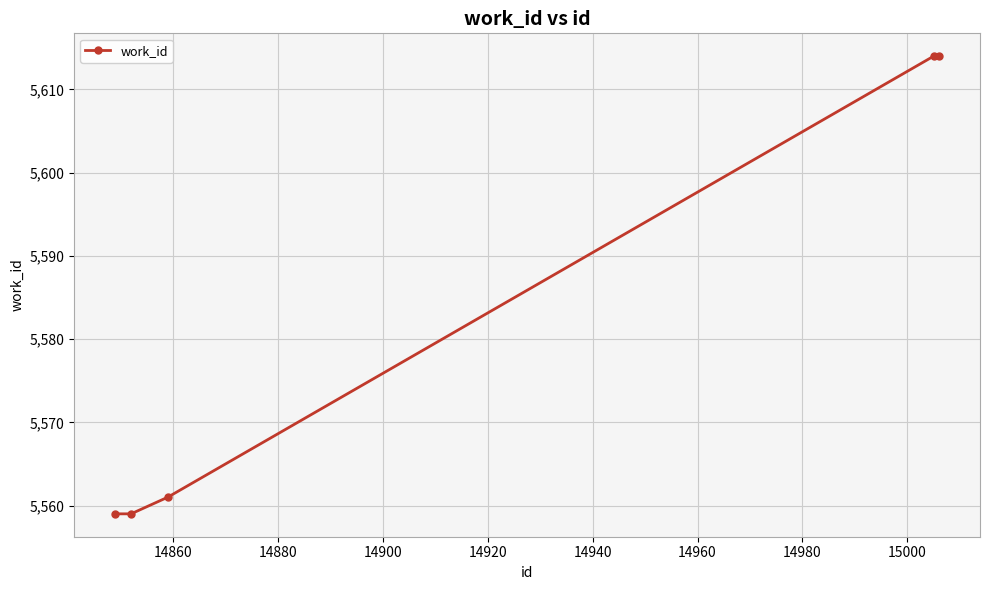

What is the greatest value displayed?

5614